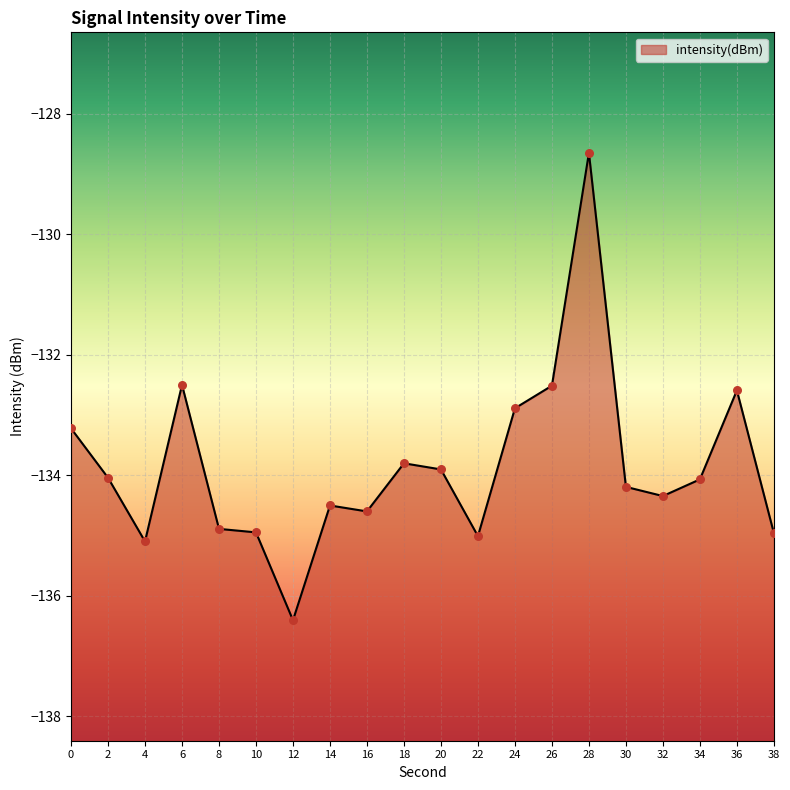

Between 24 and 26, which is larger?

26